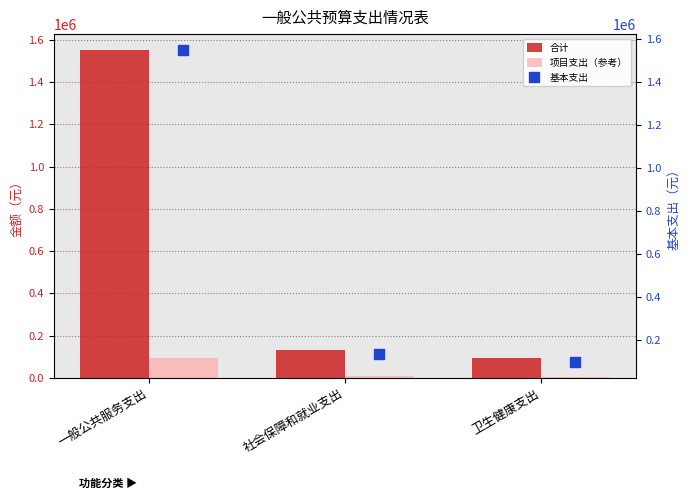

Is the value of 合计 at 卫生健康支出 greater than the value of 项目支出（参考） at 社会保障和就业支出?

Yes